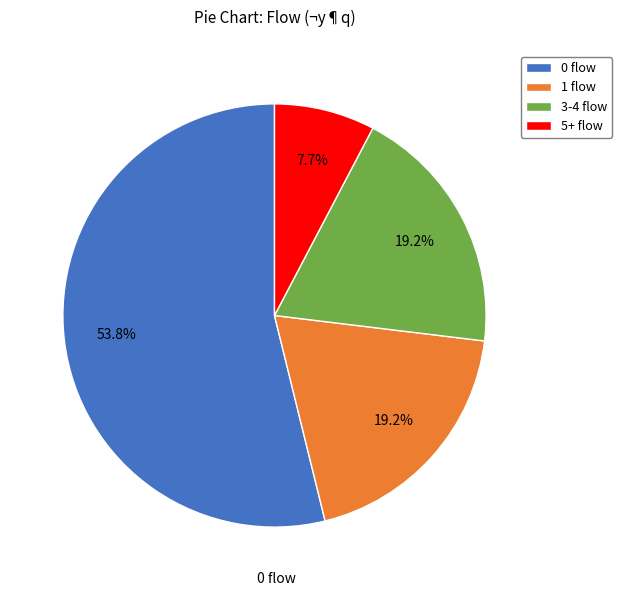

Which slice is the largest?

0 flow